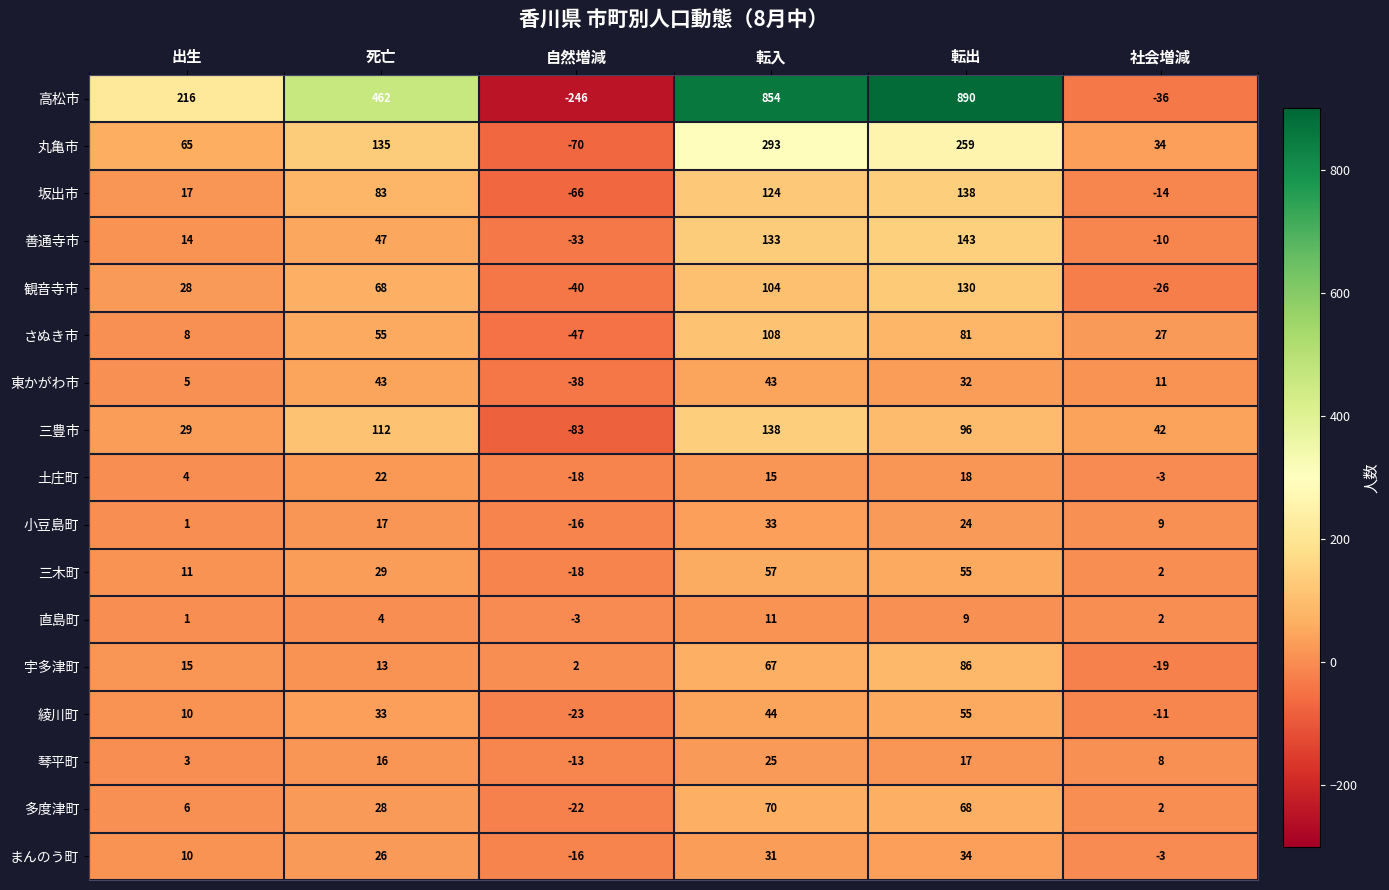

What is the spread (max minus min) of values at 出生?

215